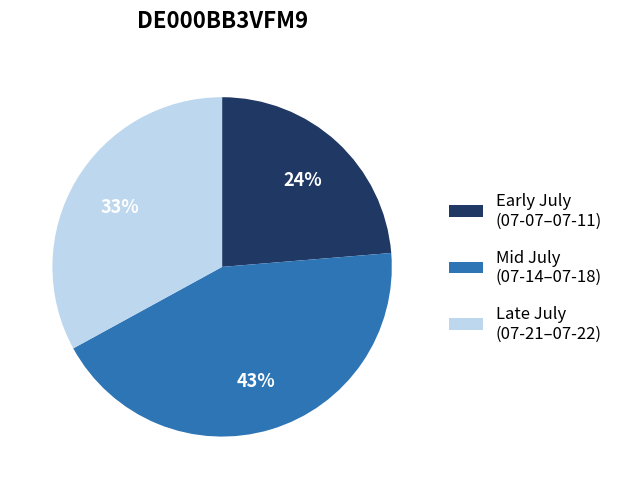

Which category has the smallest portion of the pie?

Early July (07-07–07-11)